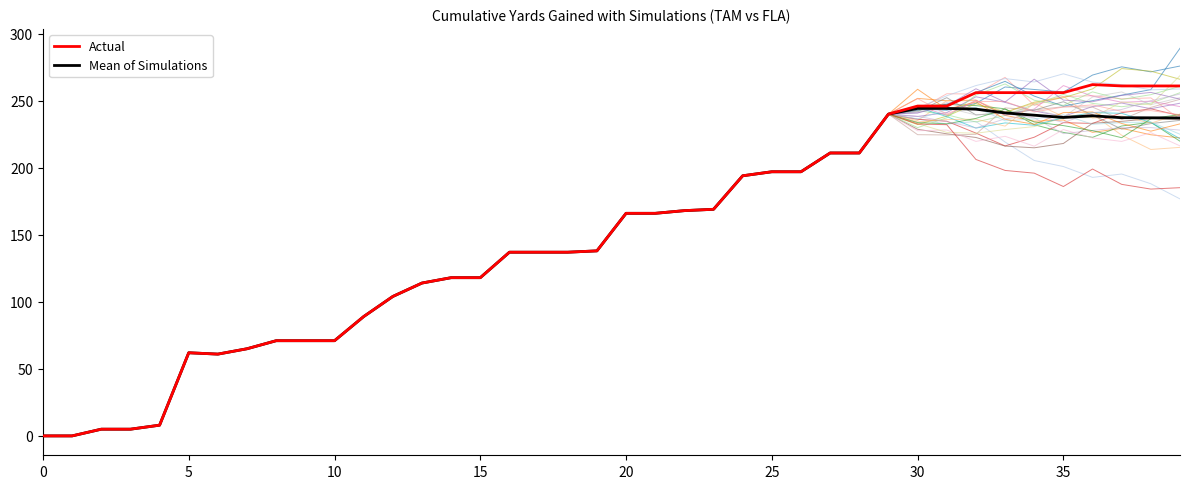

What is the sum of the Actual values at 0 and 10?

71.0